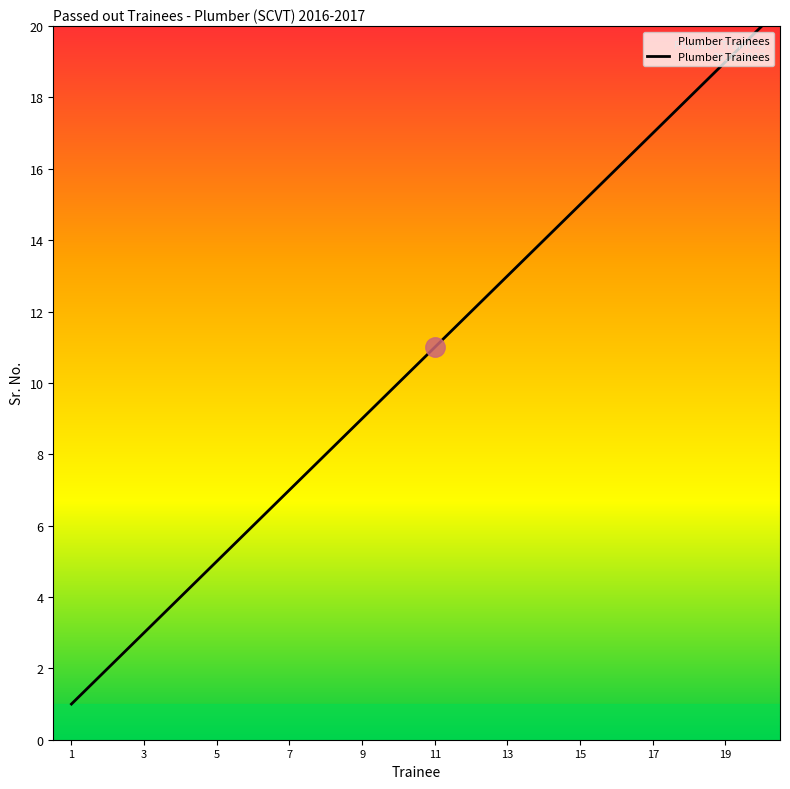

What is the difference between the maximum and minimum values?

19